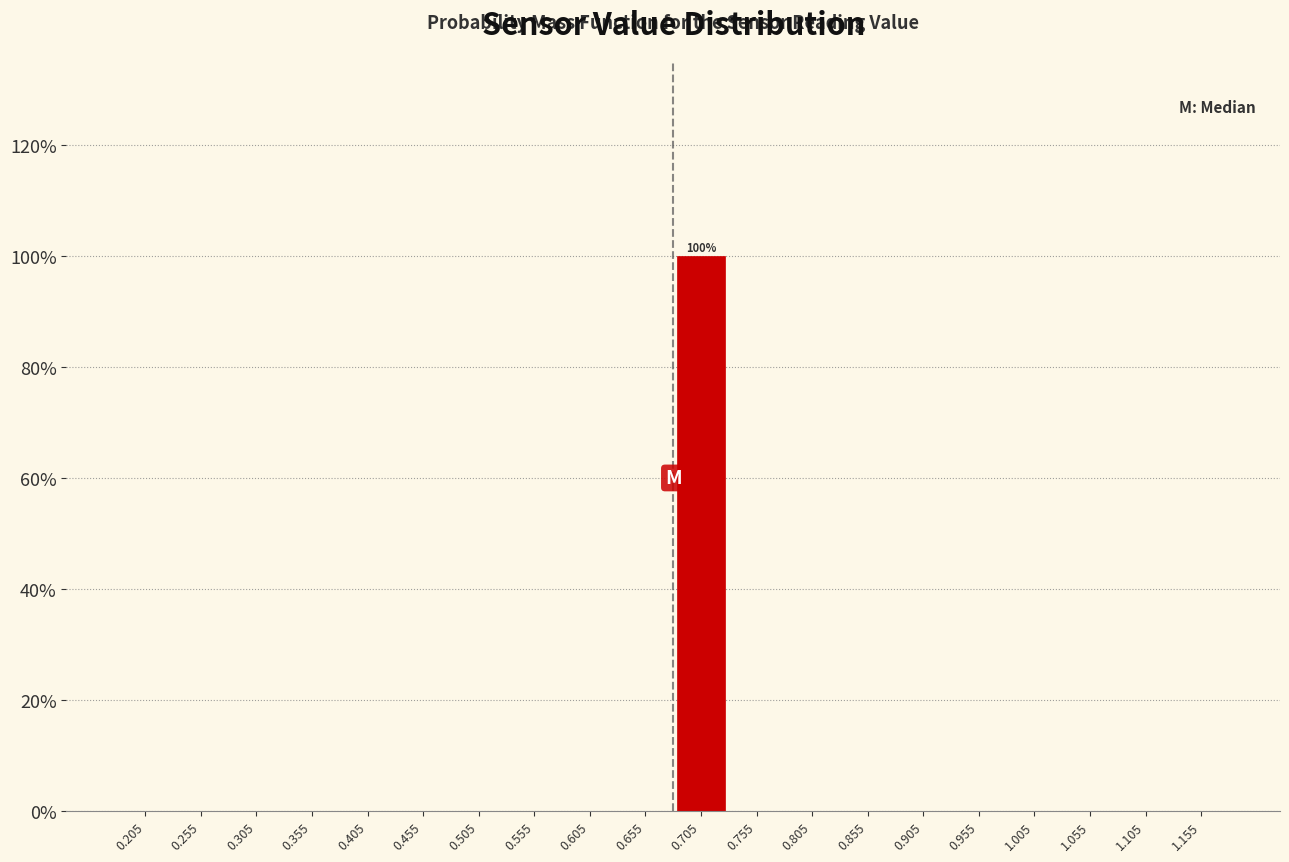

Which range on the x-axis has the tallest bar?

0.68 to 0.73